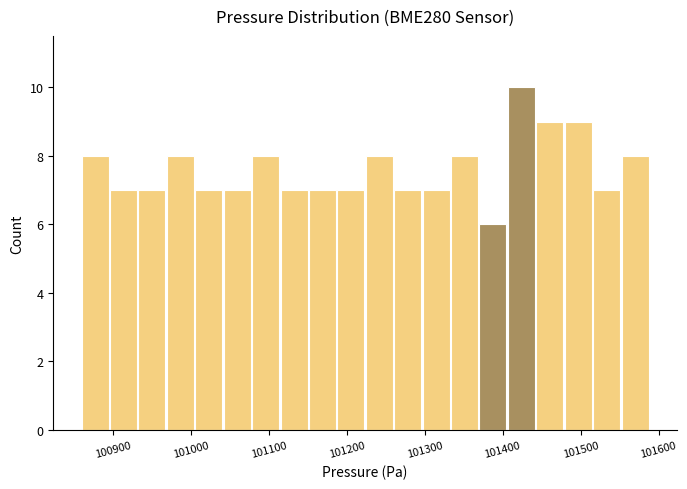

Around what value on the x-axis is the tallest bar? Give the approximate position of its centre, as read against the axis.

101420